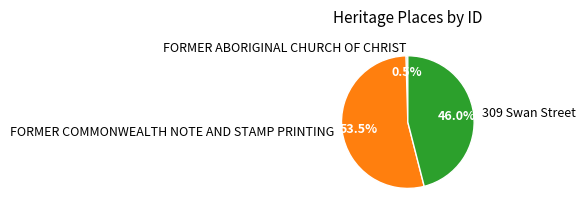

Rank the categories by value from lowest to highest.

FORMER ABORIGINAL CHURCH OF CHRIST, 309 Swan Street, FORMER COMMONWEALTH NOTE AND STAMP PRINTING